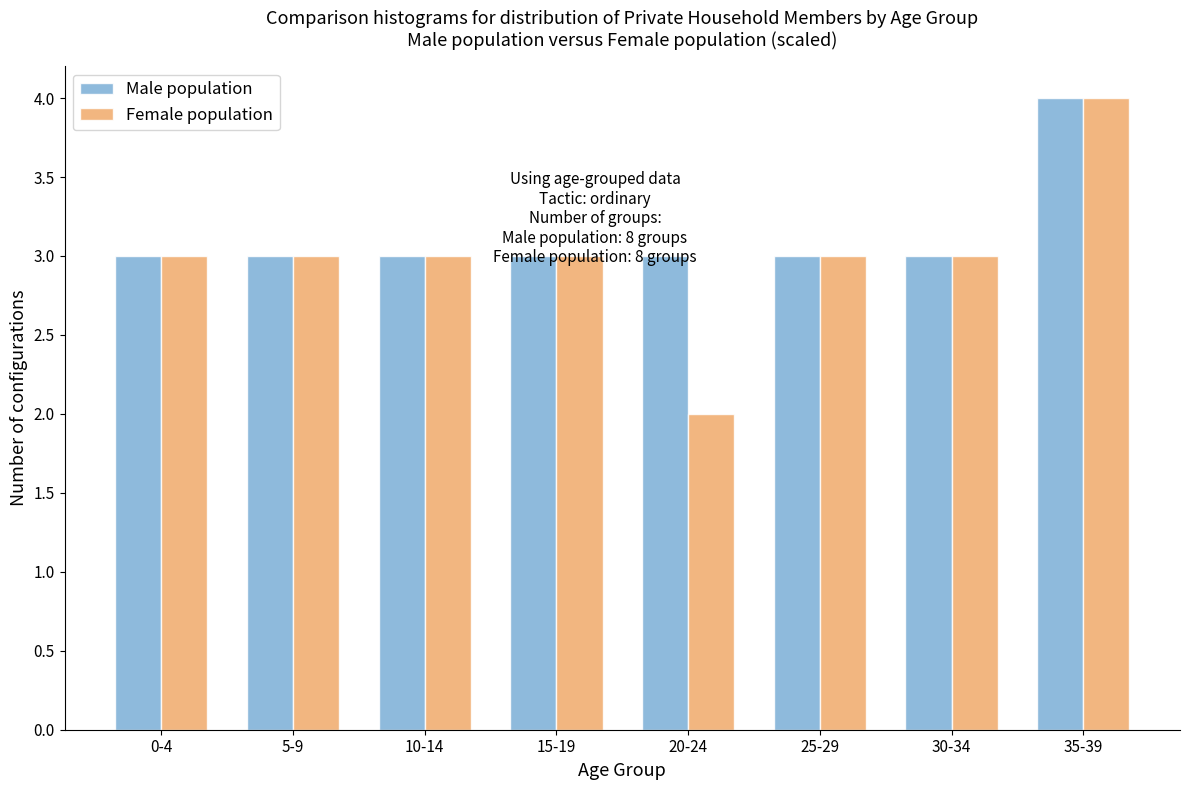

Reading right to left, list all the values displayed in this chart.

Male population: 4	3	3	3	3	3	3	3
Female population: 4	3	3	2	3	3	3	3